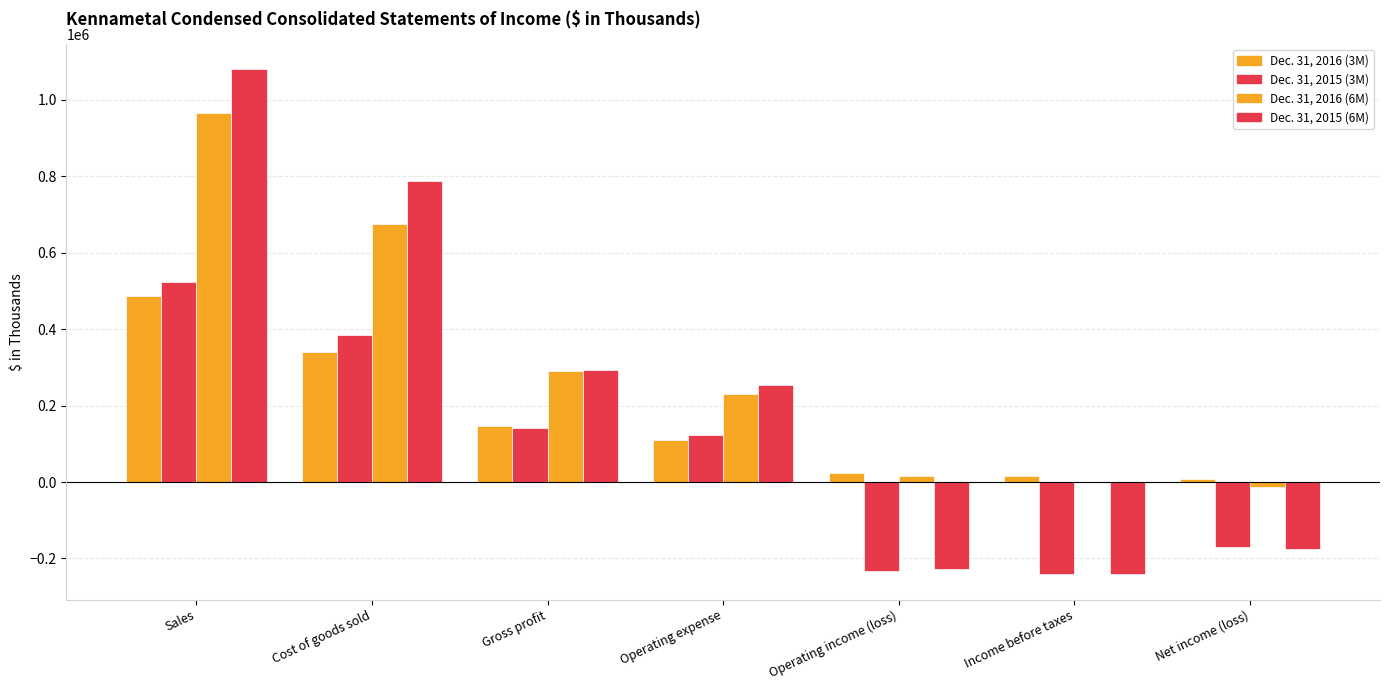

What is the label of the 2nd bar from the right?

Income before taxes